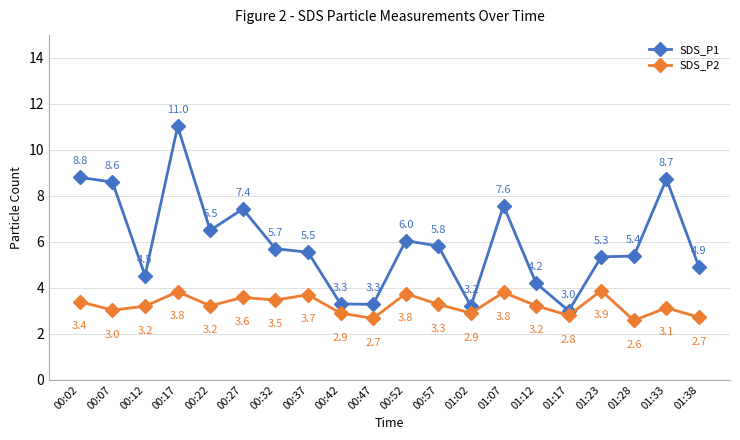

List the series in order of their peak value, lowest first.

SDS_P2, SDS_P1